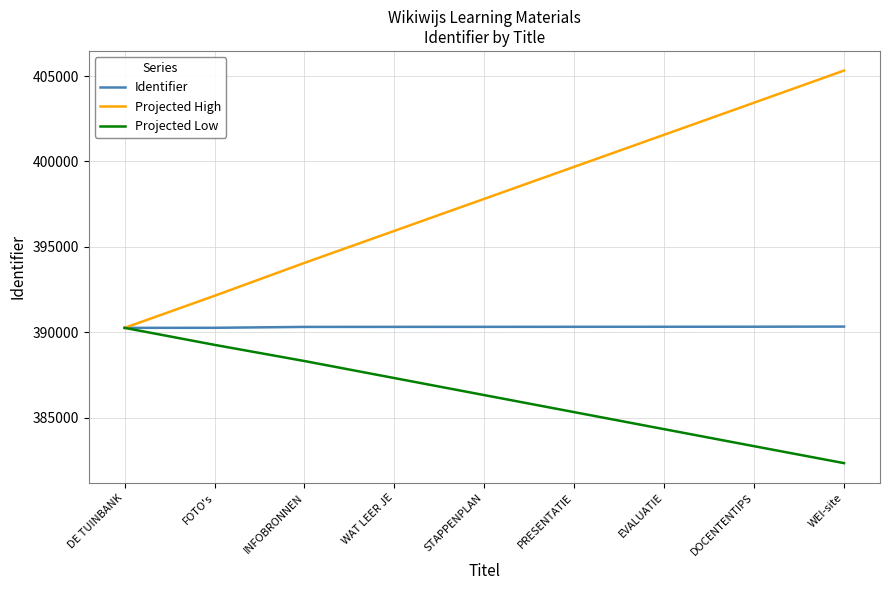

What is the spread (max minus min) of values at WEI-site?

23000